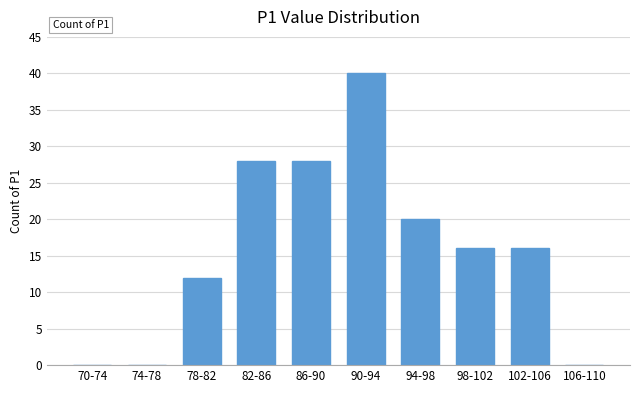

Reading left to right, what are all the values shown in this chart?

70-74=0	74-78=0	78-82=12	82-86=28	86-90=28	90-94=40	94-98=20	98-102=16	102-106=16	106-110=0